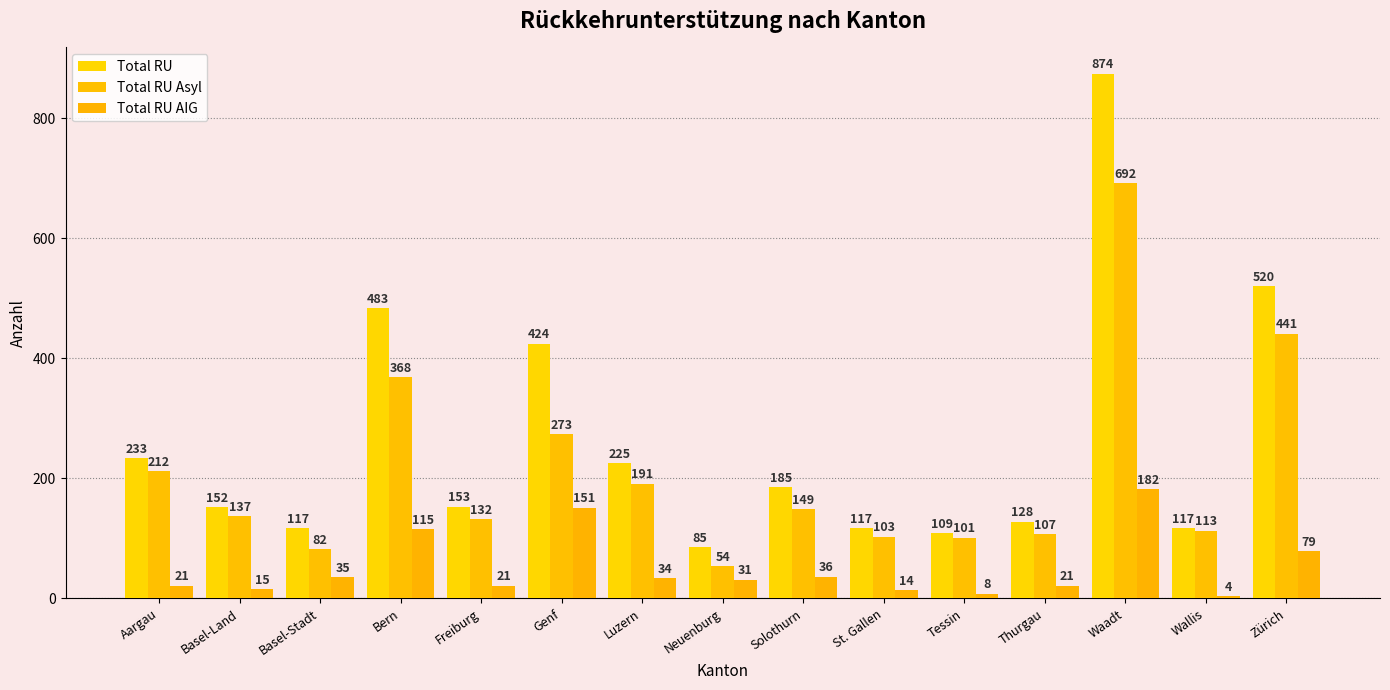

What is the label of the 12th bar from the left?

Thurgau